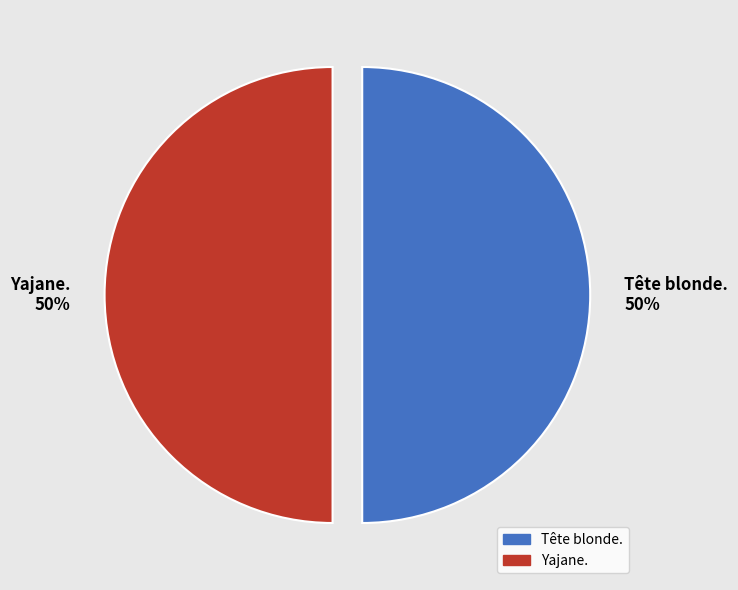

Combined, do Tête blonde. and Yajane. account for over 50%?

Yes